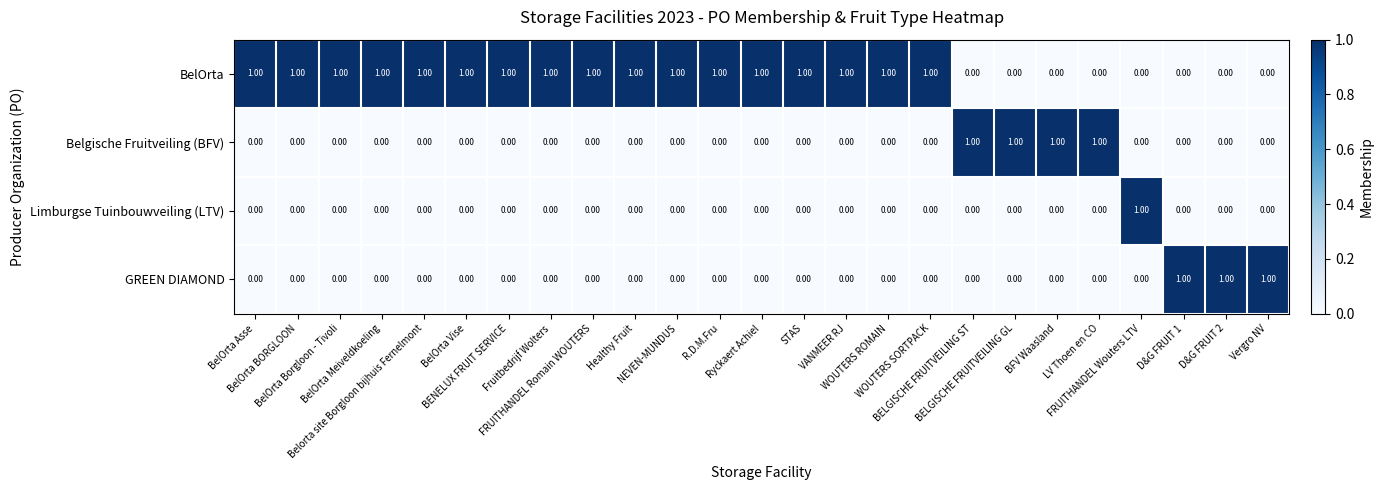

How many distinct data groups are displayed?

4